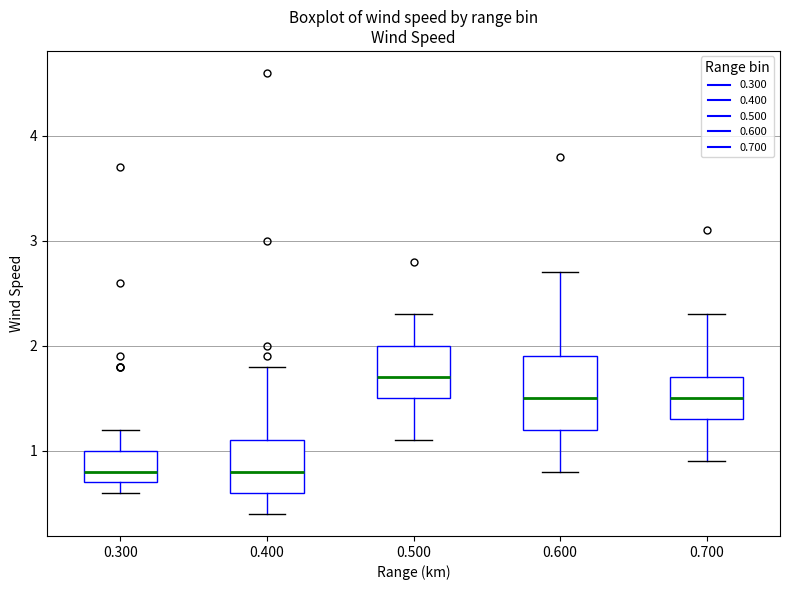

Comparing the boxes themselves (not the whiskers), which one is the tallest?

0.600